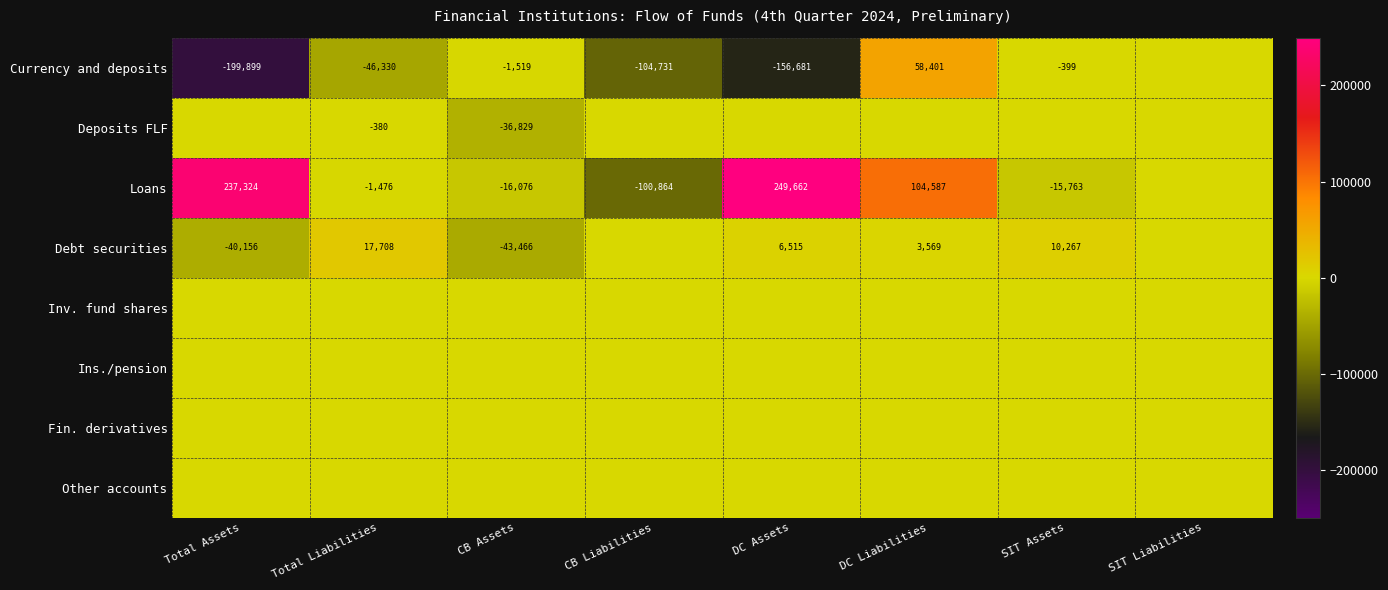

Is it true that Currency and deposits equals -60475 at Total Liabilities?

False